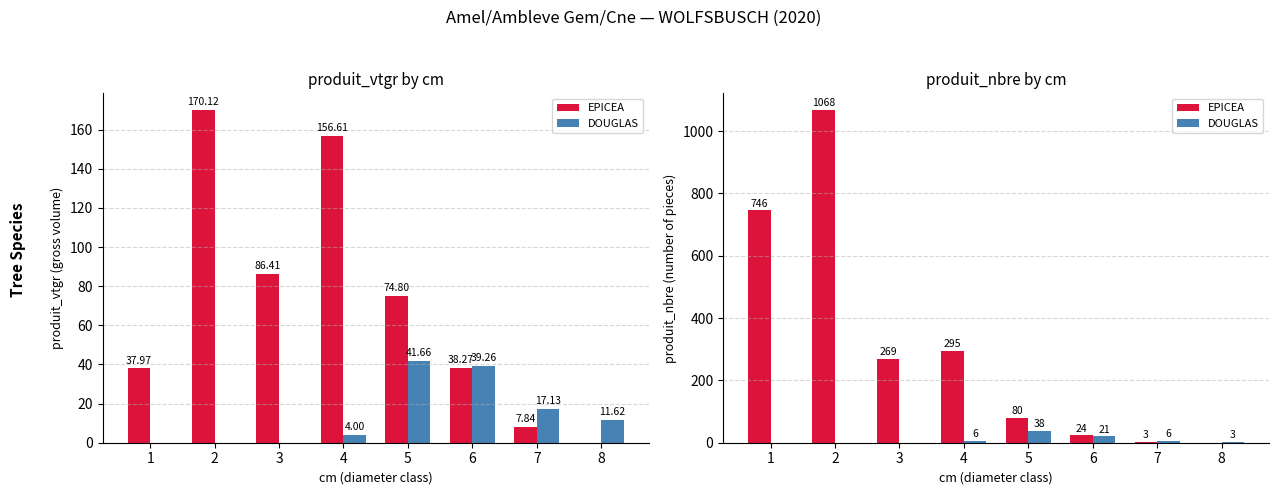

Which series has the largest total across all categories?

EPICEA